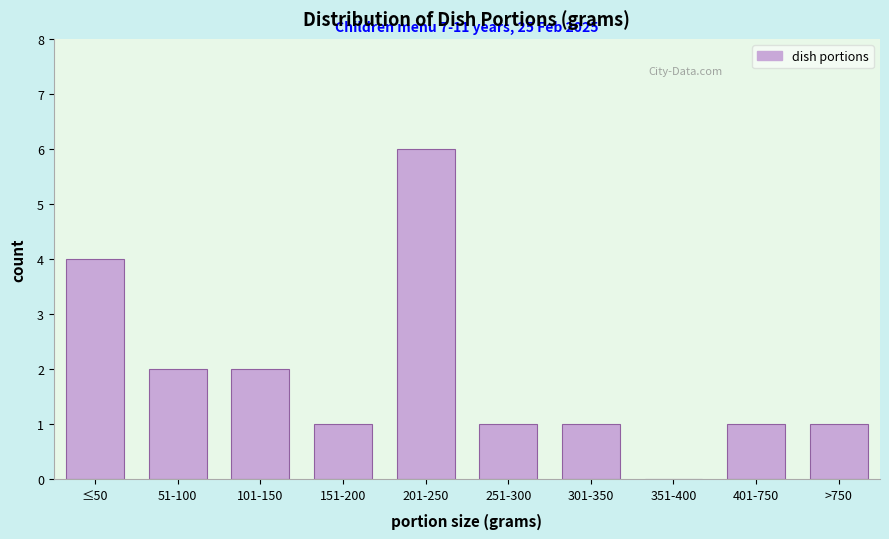

Reading left to right, transcribe all the data shown in this chart.

≤50=4	51-100=2	101-150=2	151-200=1	201-250=6	251-300=1	301-350=1	351-400=0	401-750=1	>750=1